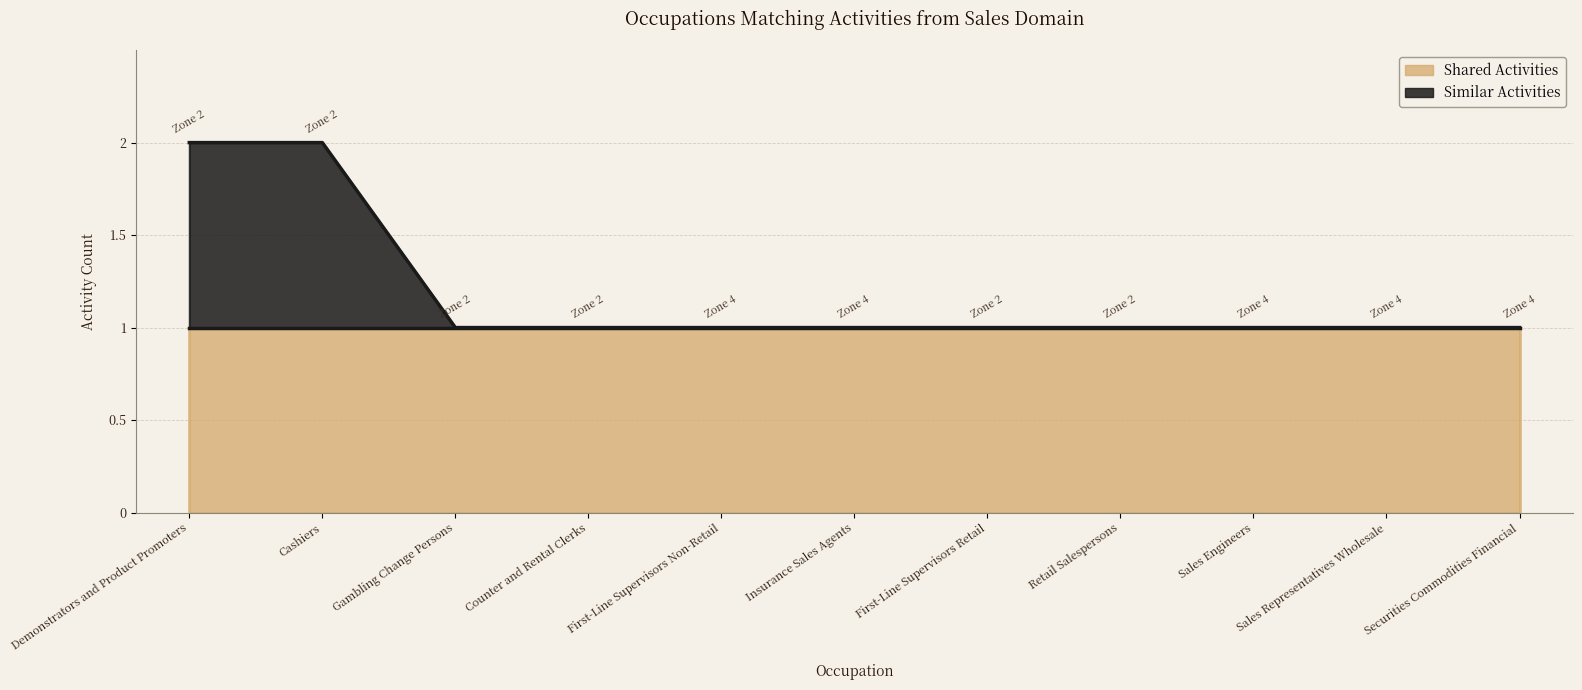

Does the chart have visible grid lines?

Yes